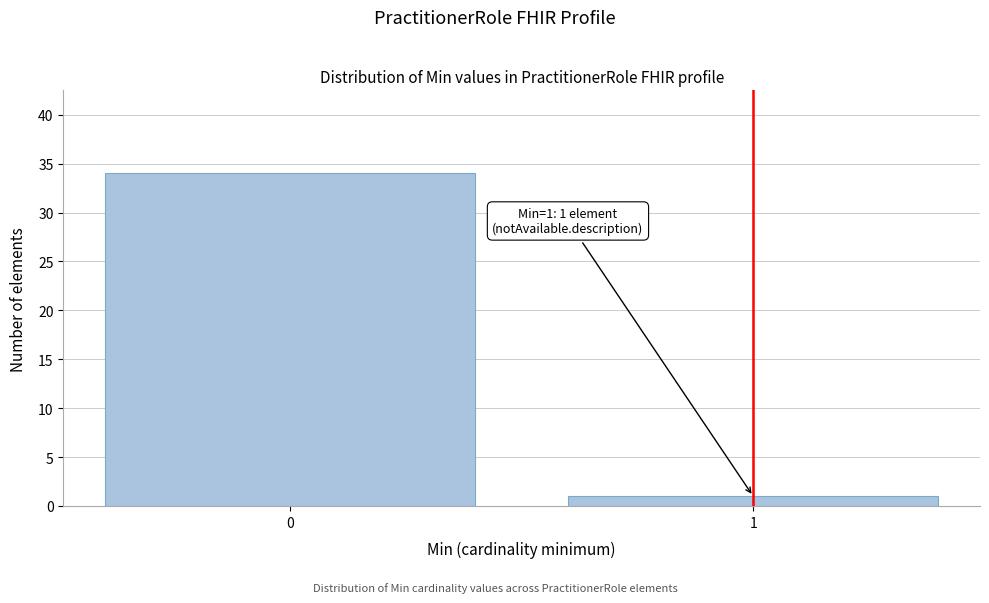

Reading left to right, transcribe all the data shown in this chart.

34	1